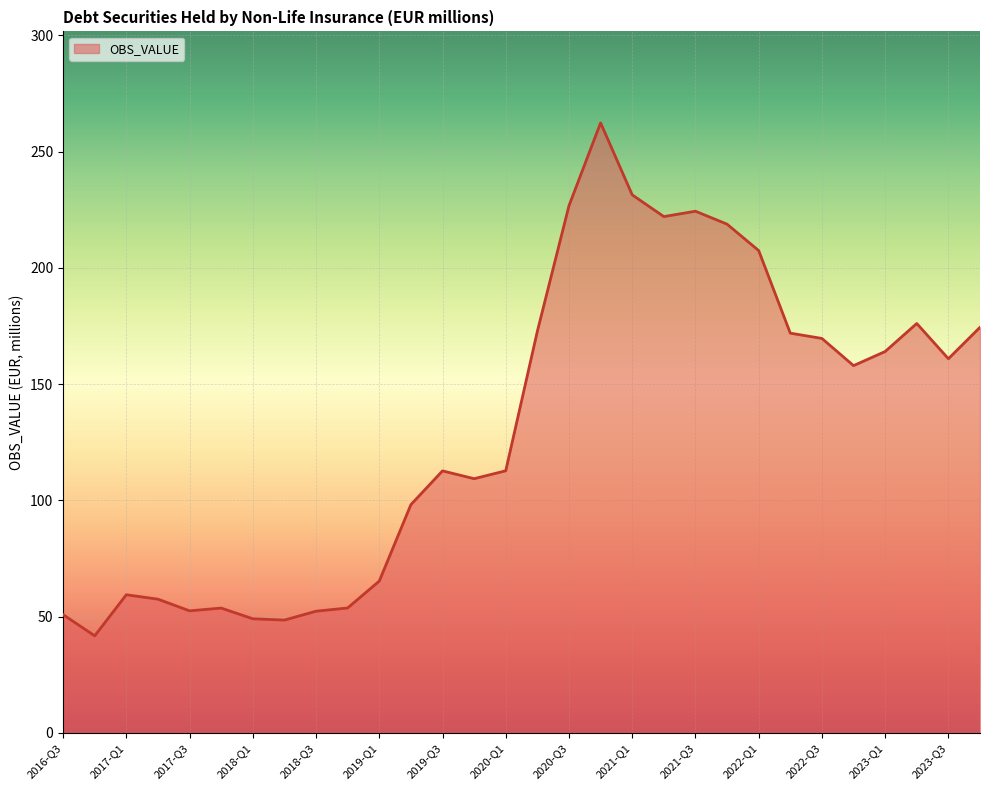

What is the minimum value shown in the chart?

41.7